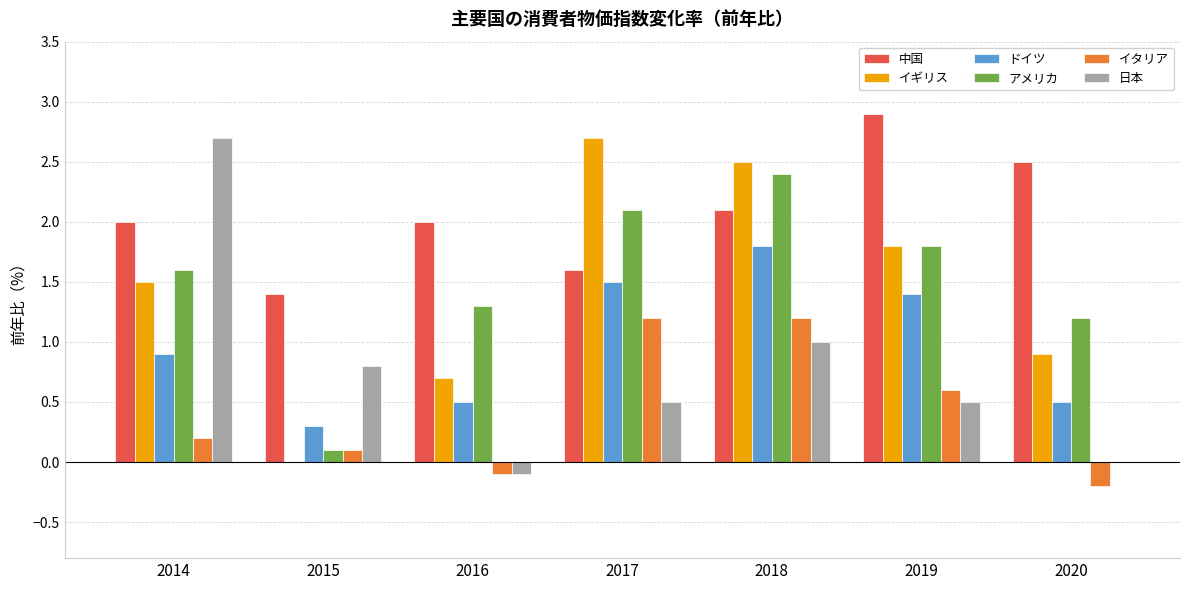

Which category has the highest value in the 中国 series?

2019